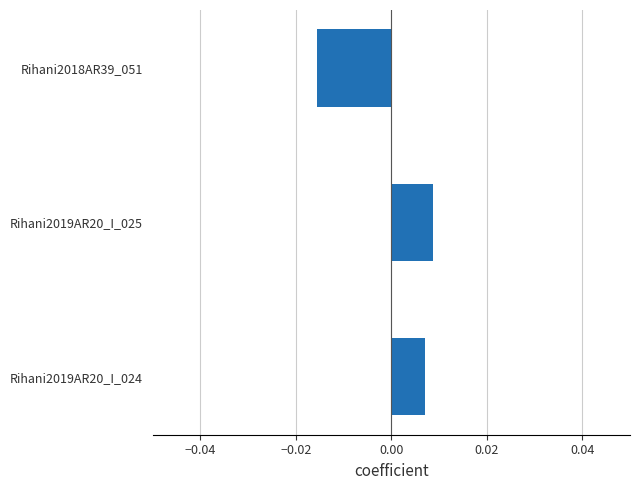

Rank the categories by value from lowest to highest.

Rihani2018AR39_051, Rihani2019AR20_I_024, Rihani2019AR20_I_025